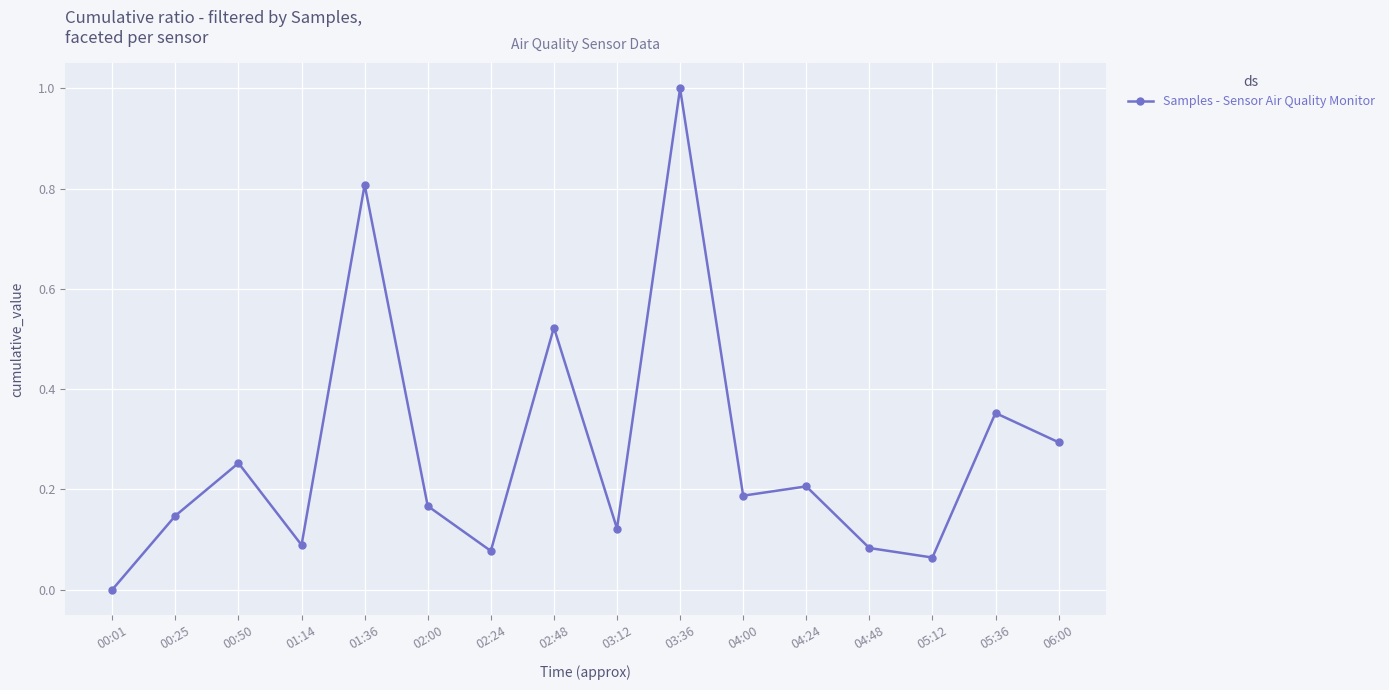

How many interior local peaks (higher than both neighbors) does the data have?

6